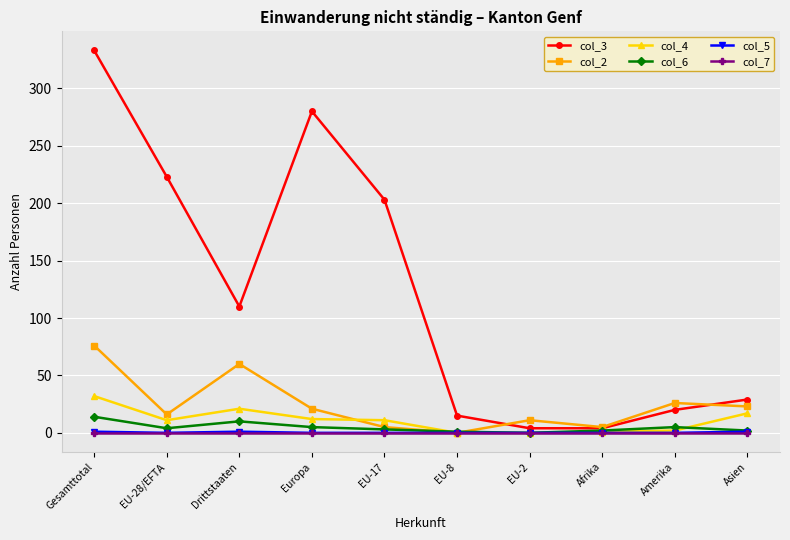

What is the difference between the second highest and second lowest values in the col_2 series?

55